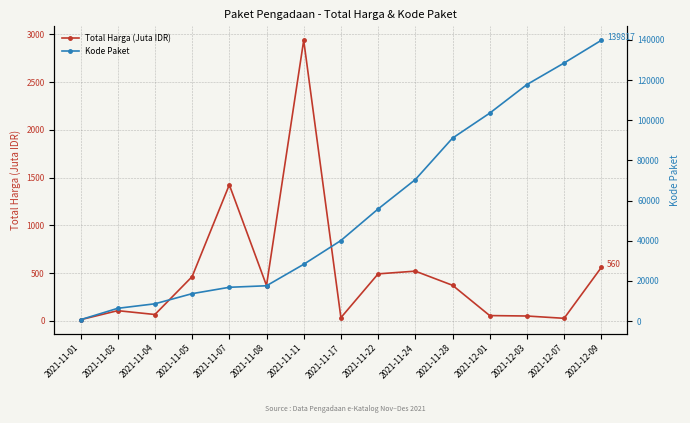

True or false: Kode Paket and Total Harga (Juta IDR) intersect in this chart.

False